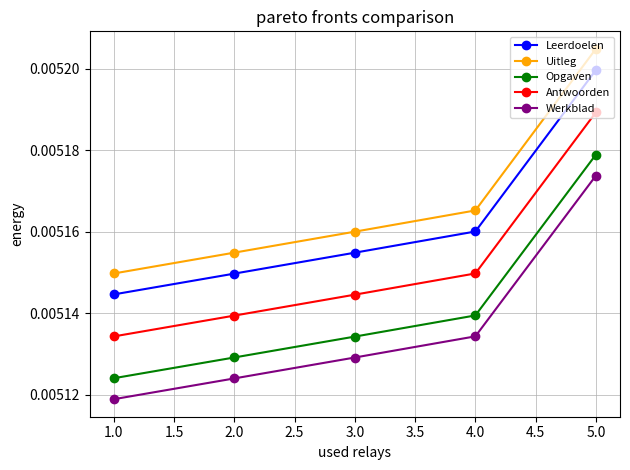

At 4.0, list the series in order from smallest to largest.

Werkblad, Opgaven, Antwoorden, Leerdoelen, Uitleg